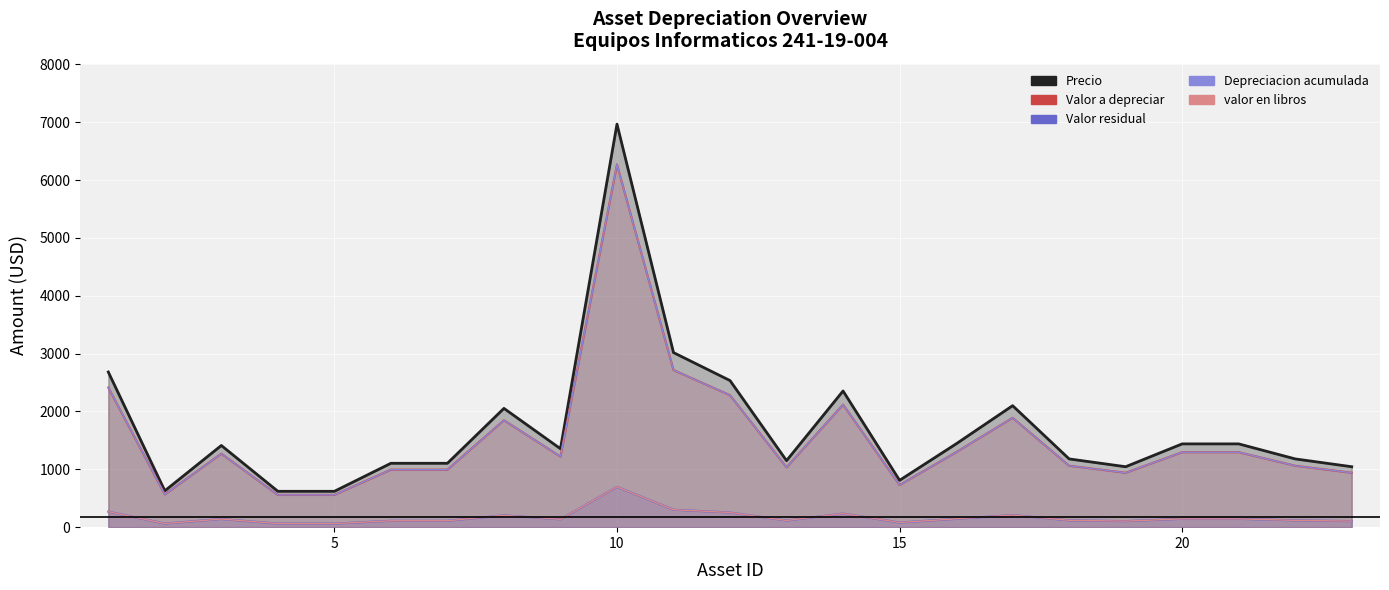

The Valor a depreciar series shows 1295.0 at 18. True or false?

False